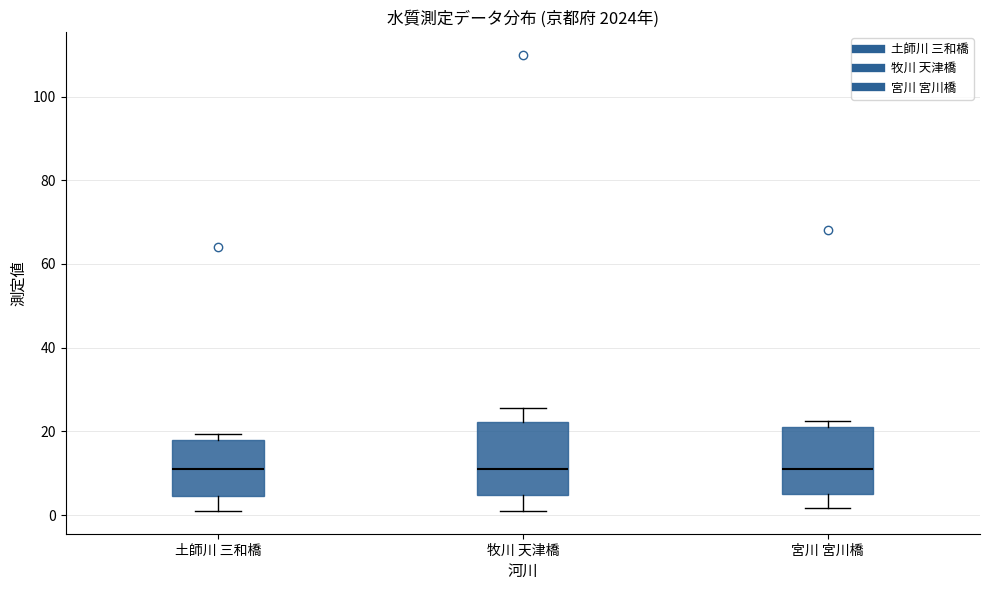

Reading left to right, transcribe this box plot: for each box, give where its median line is, the range the box spans, and where its two whiskers end, as read against the y-axis. The values are not printed on the chart, so give them approximately, as read against the axis.

土師川 三和橋: median 12, box 4 to 18, whiskers 2 to 20
牧川 天津橋: median 12, box 4 to 22, whiskers 2 to 26
宮川 宮川橋: median 12, box 4 to 22, whiskers 2 to 22 (just above the box's upper edge)